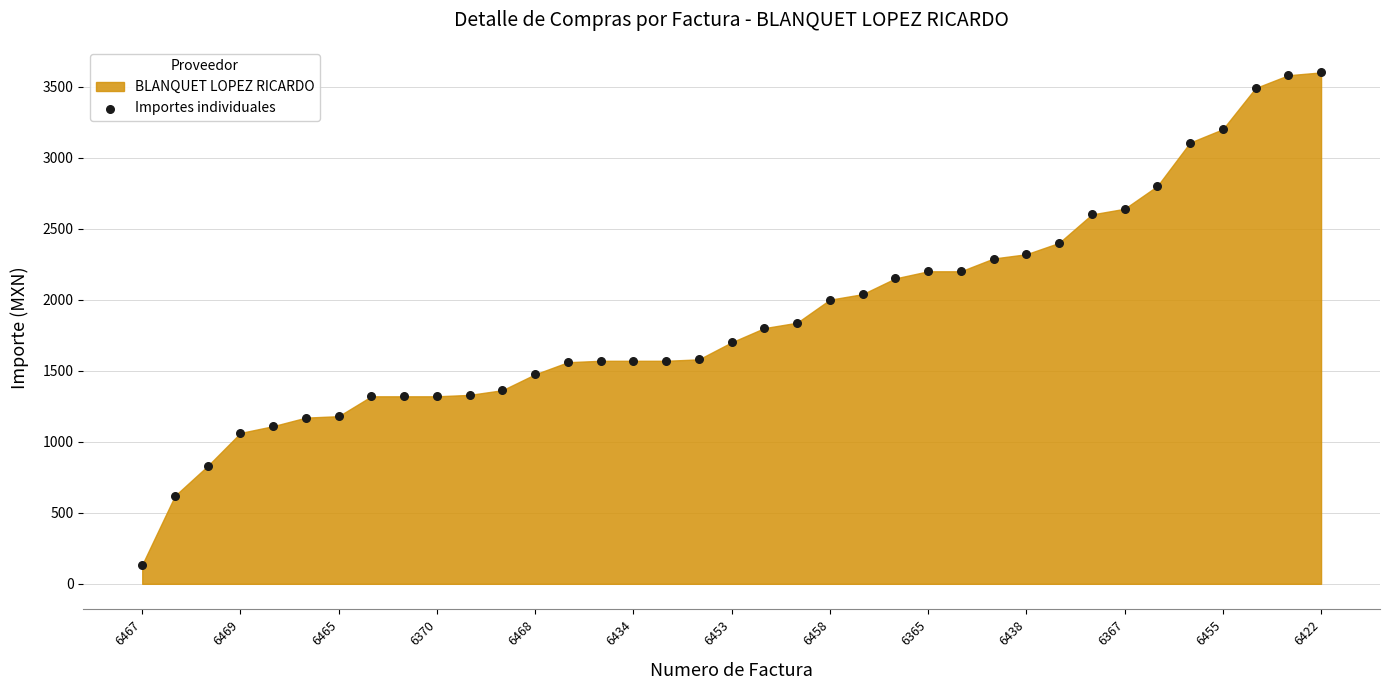

What is the range of Y values (max minus min)?

3465.0